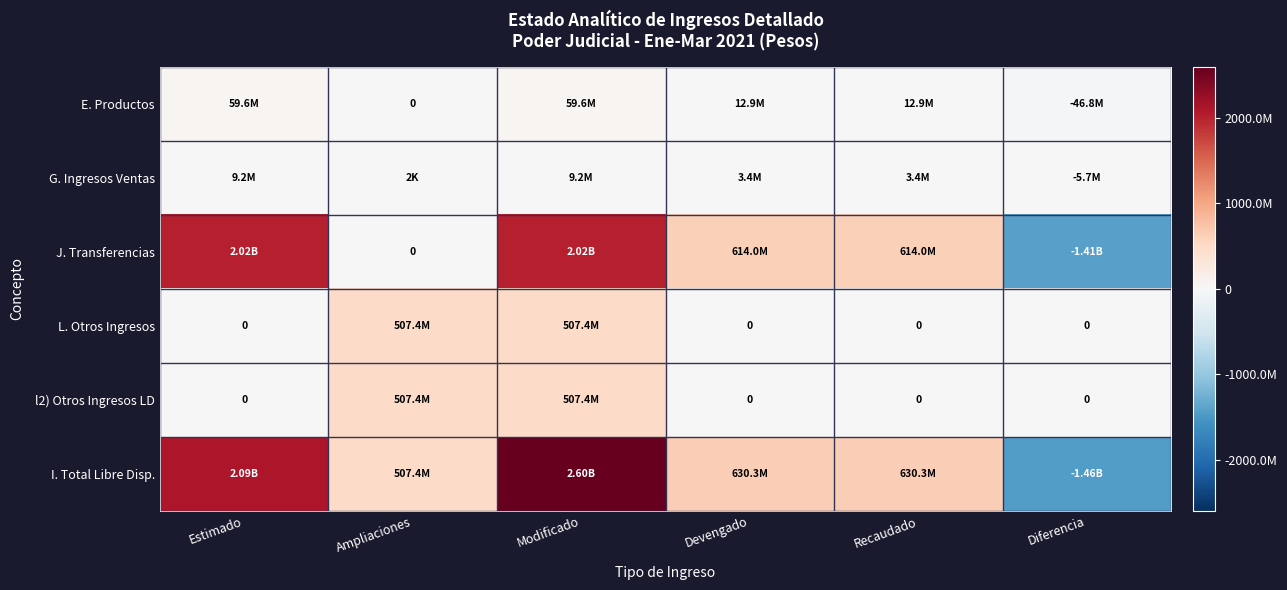

Read the I. Total Libre Disp. value at Estimado.

2093077217.2